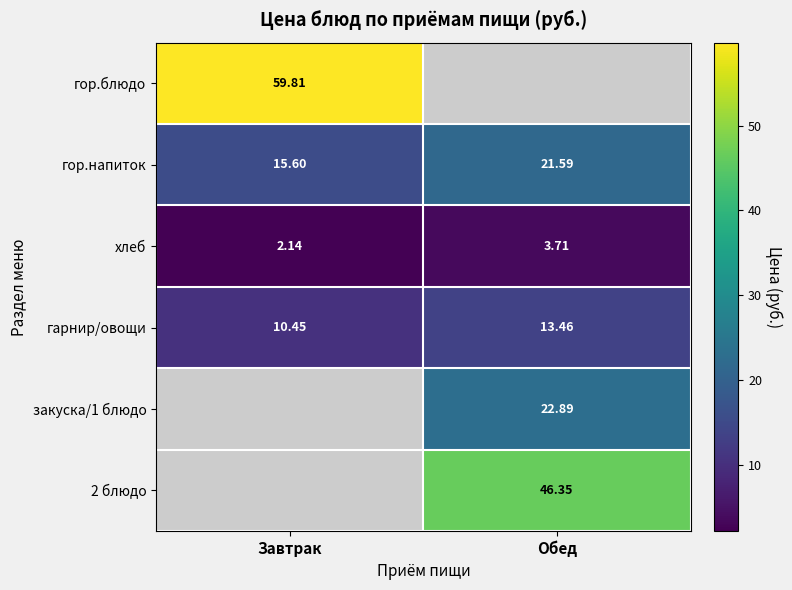

What is the difference between the гор.напиток values at Завтрак and Обед?

6.0